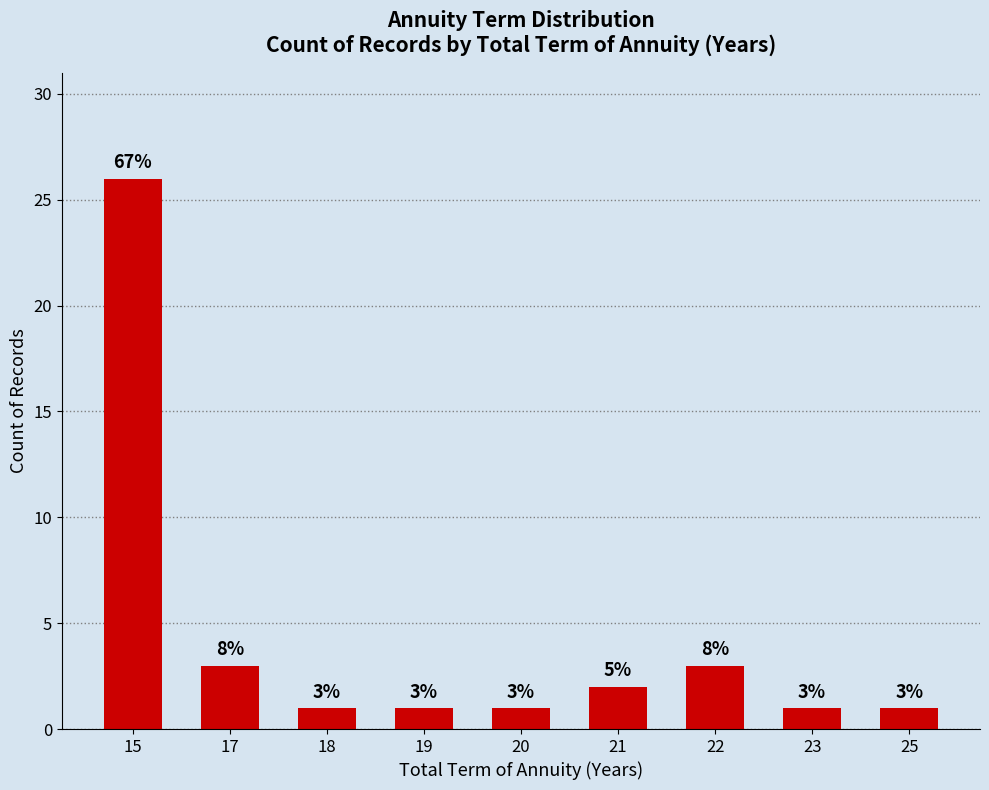

The value at 15 is 10. True or false?

False